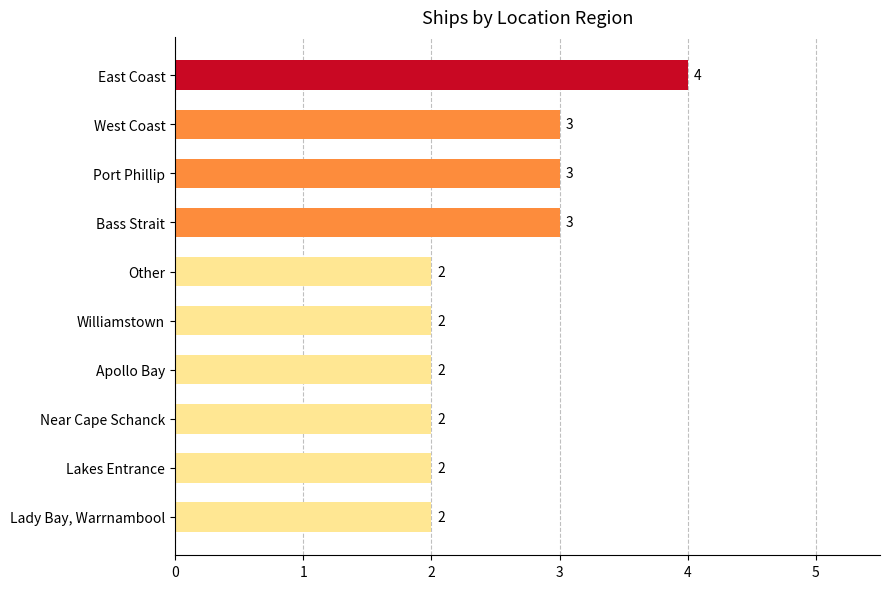

Reading top to bottom, transcribe all the data shown in this chart.

4	3	3	3	2	2	2	2	2	2